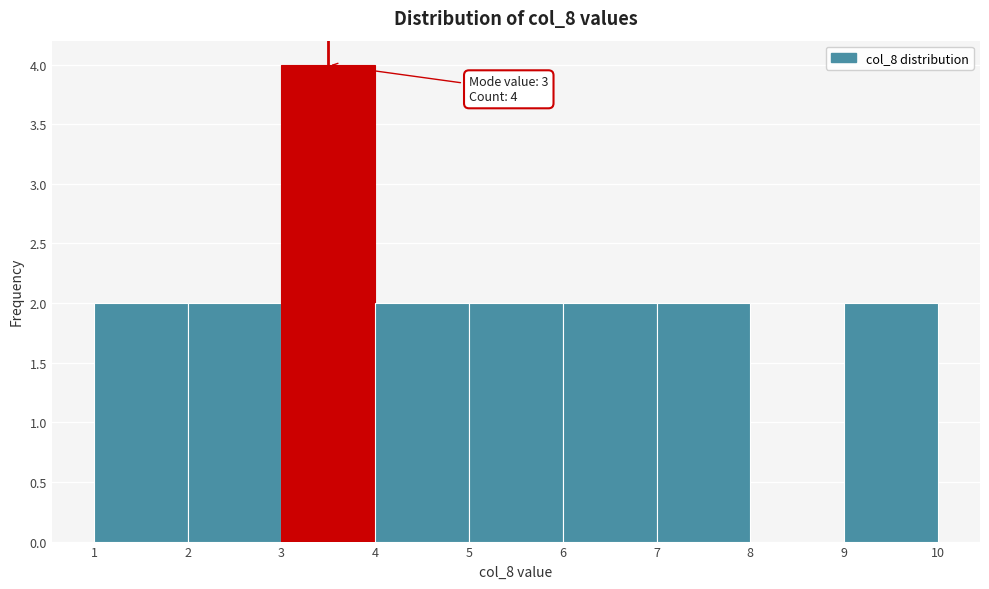

Over which range of the x-axis is the bar tallest?

3 to 4